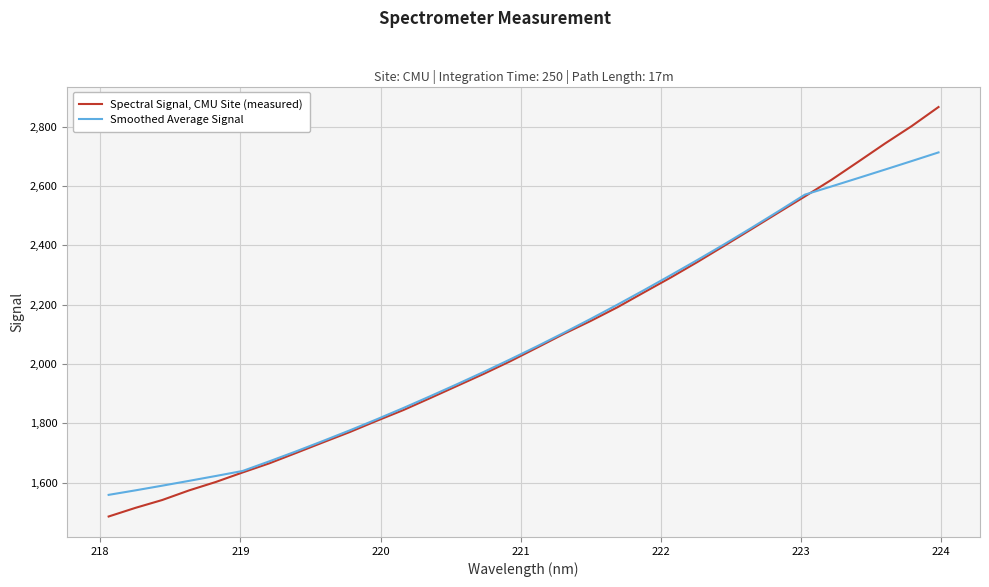

Which series has the widest spread of values?

Spectral Signal, CMU Site (measured)